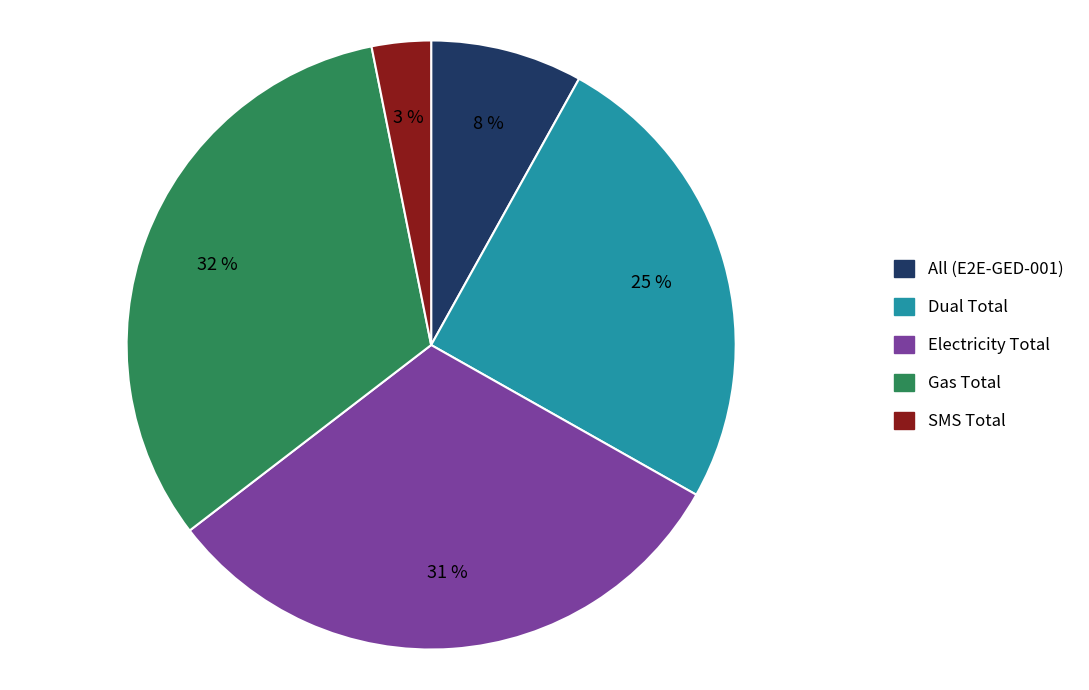

True or false: Electricity Total accounts for 31% of the total.

True